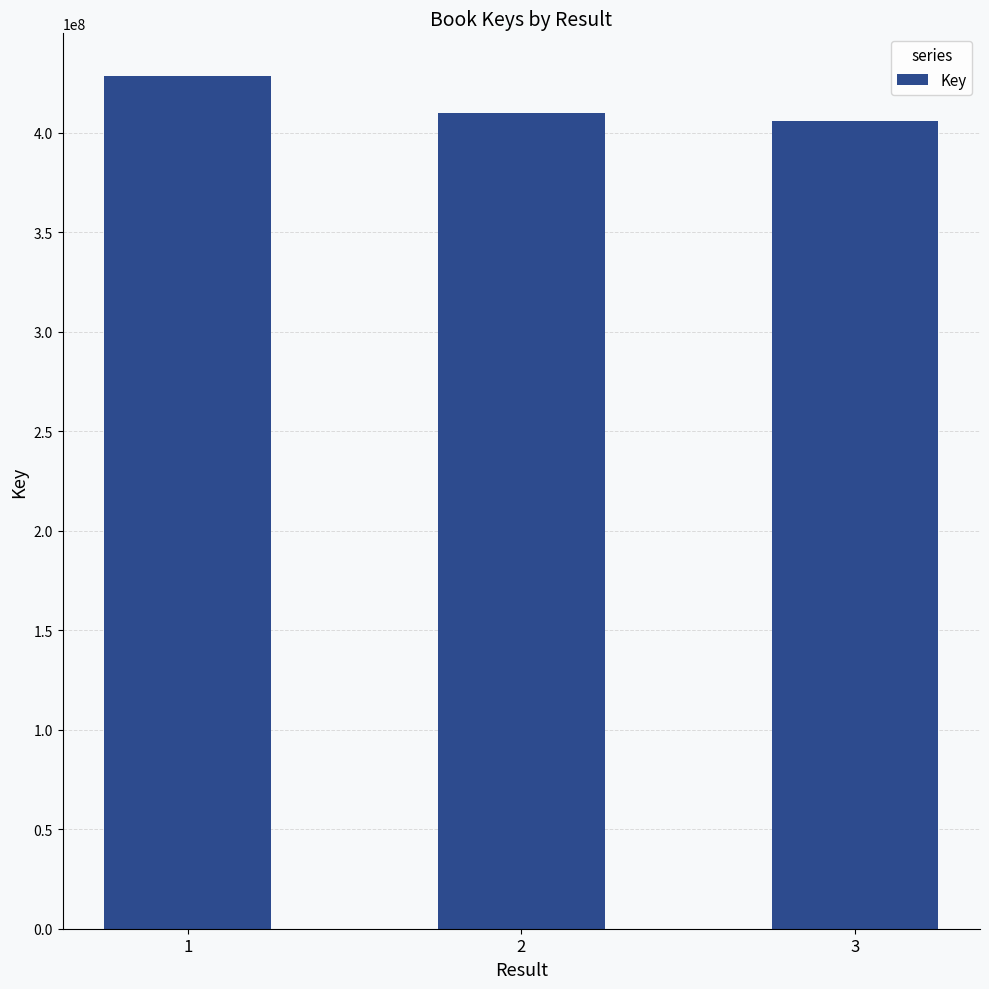

Is it true that the value at 3 is 668061028?

False